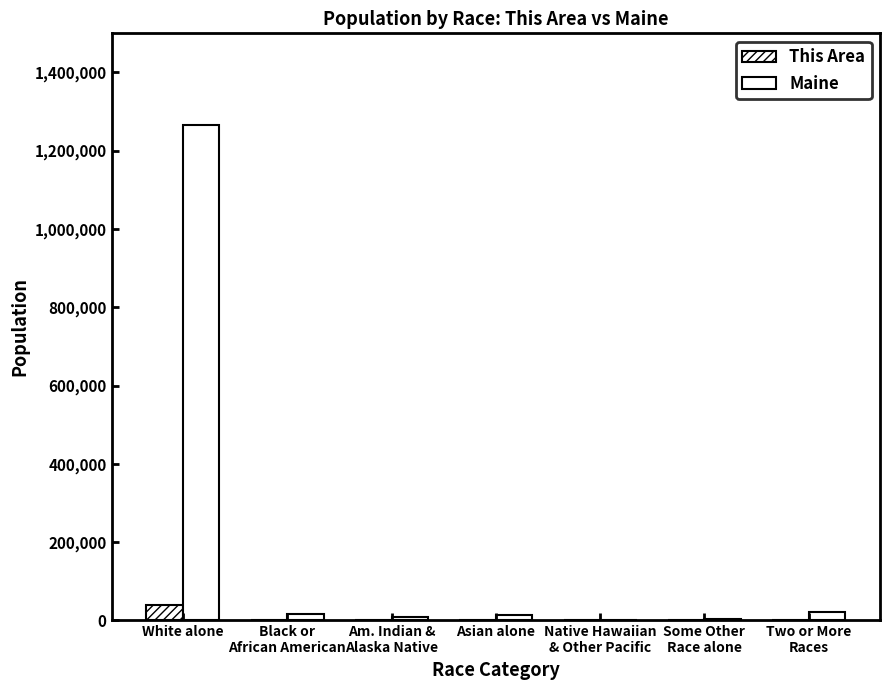

What is the greatest value displayed?

1264971